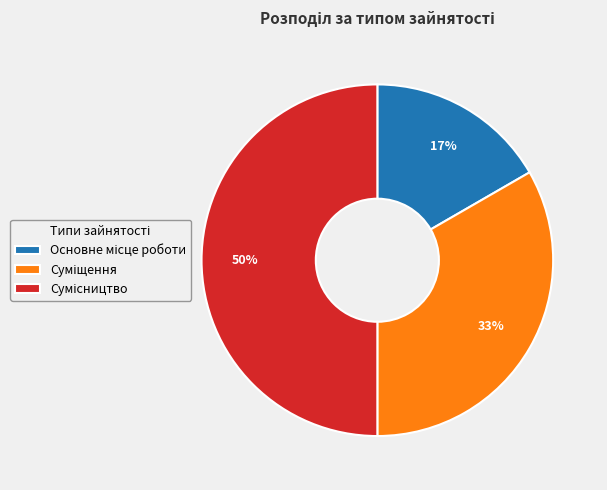

To the nearest percent, what is the average slice percentage?

33%